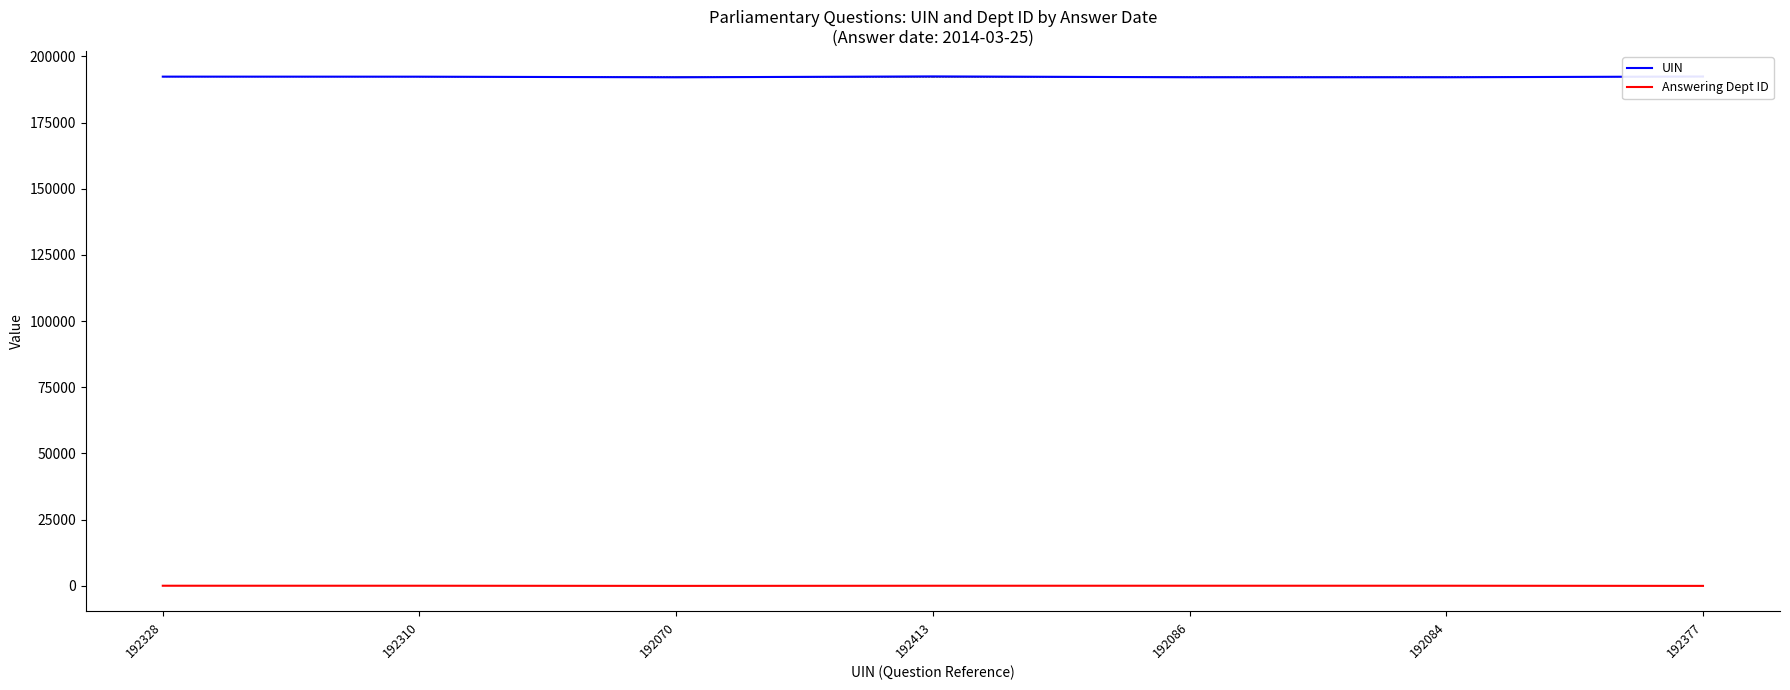

What is the spread (max minus min) of values at 192377?

192376